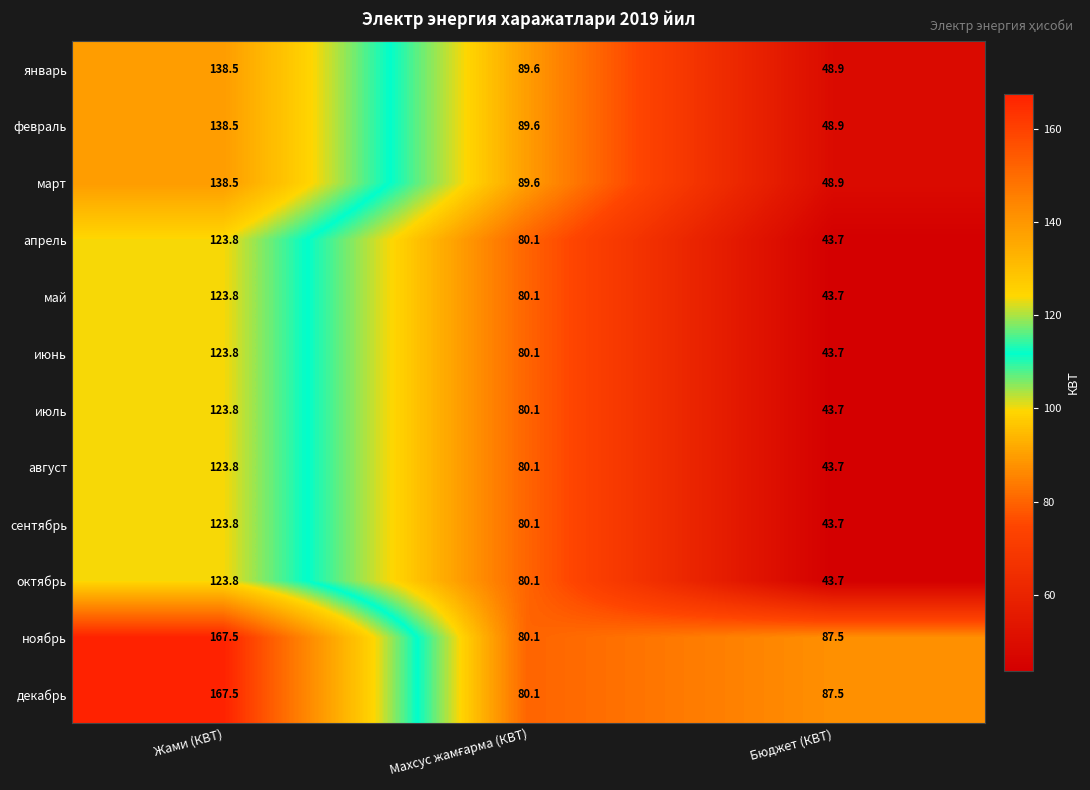

The value of февраль at Жами (КВТ) is 138.5. True or false?

True